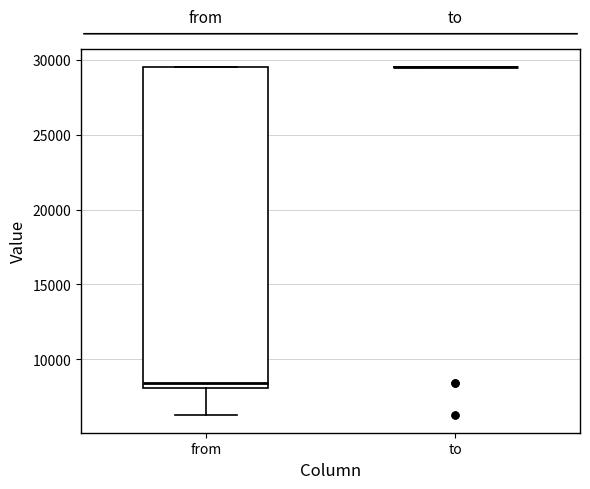

Reading left to right, transcribe this box plot: for each box, give where its median line is, the range the box spans, and where its two whiskers end, as read against the y-axis. The values are not printed on the chart, so give them approximately, as read against the axis.

from: median 8500, box 8000 to 29500, whiskers 6500 to 29500
to: box collapsed to a line at 29500, whiskers 29500 to 29500